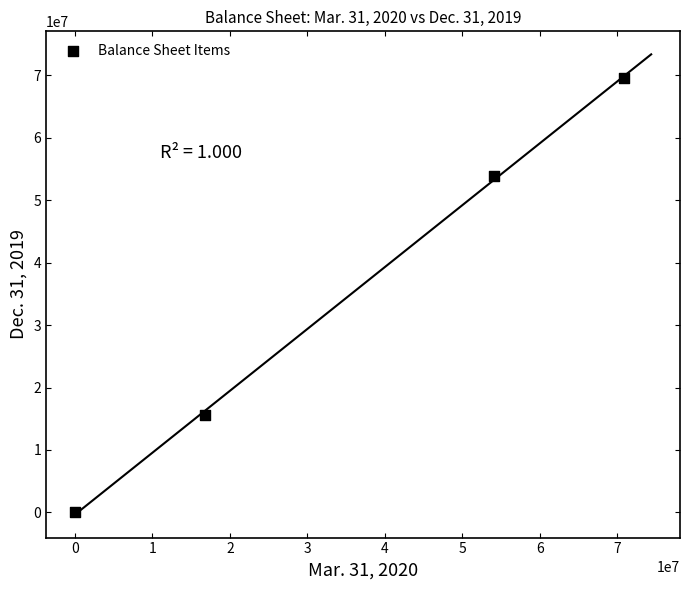

What is the average Y value?

34754412